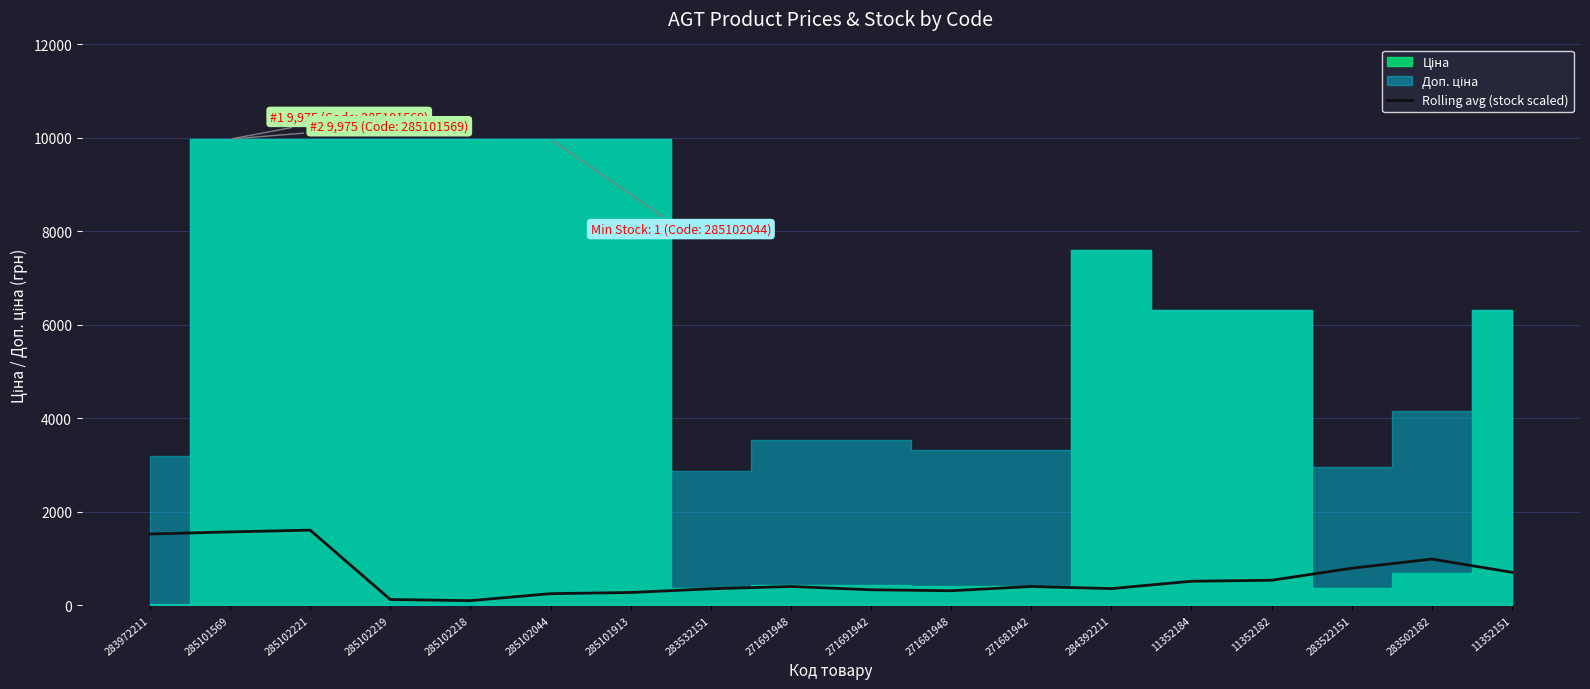

Is it true that Rolling avg (stock scaled) equals 1525.3 at 283972211?

True